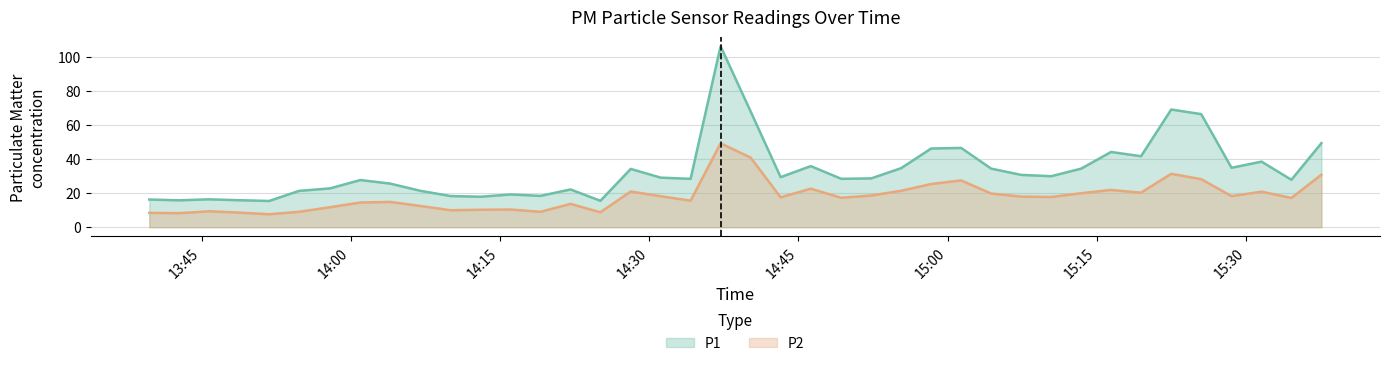

At which category is the sum across all series the highest?

2023-05-07T14:37:11